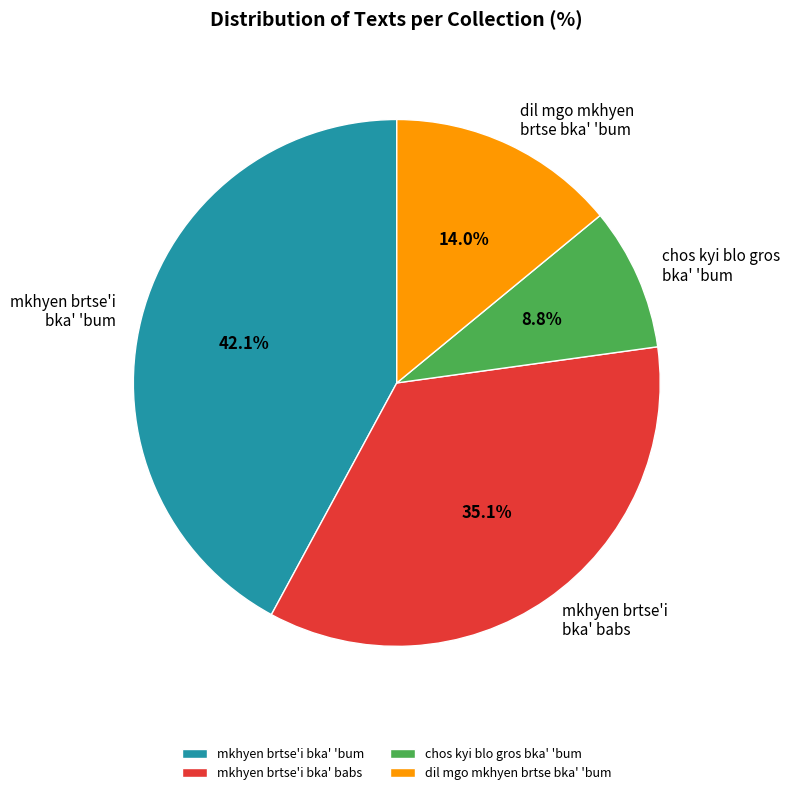

To the nearest percent, what is the combined percentage of mkhyen brtse'i bka' 'bum and mkhyen brtse'i bka' babs?

77%